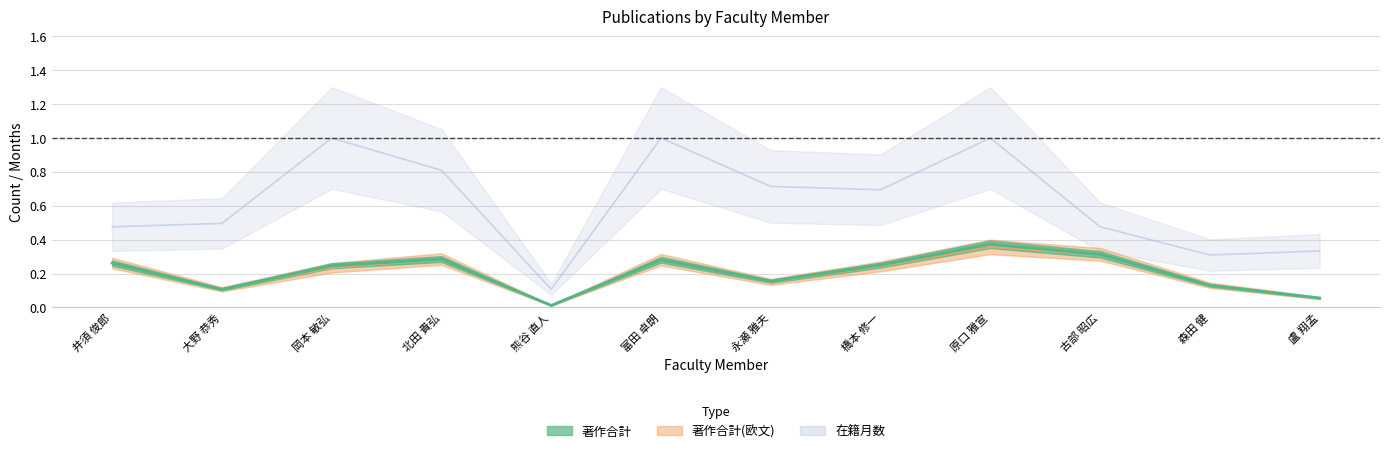

What position from the right is 富田 卓朗?

7